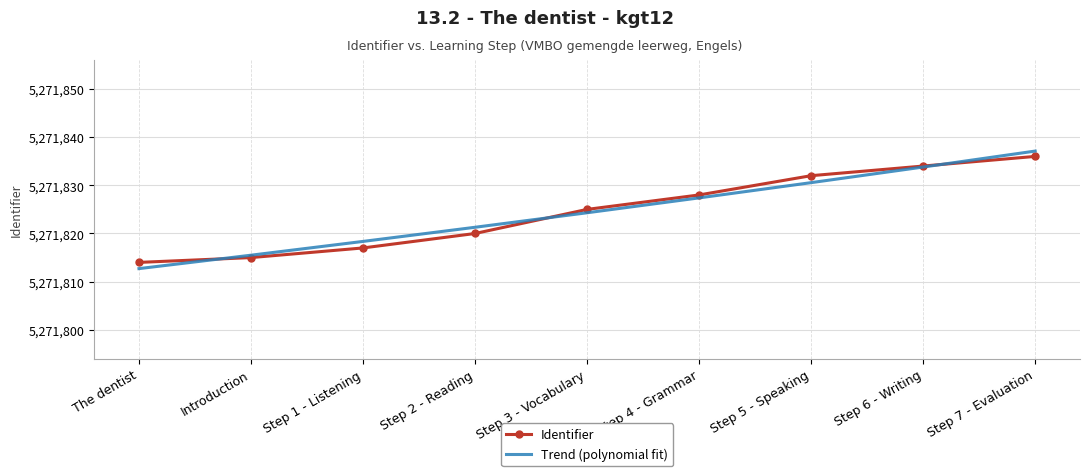

The value of Trend (polynomial fit) at Introduction is 5271815.5. True or false?

True